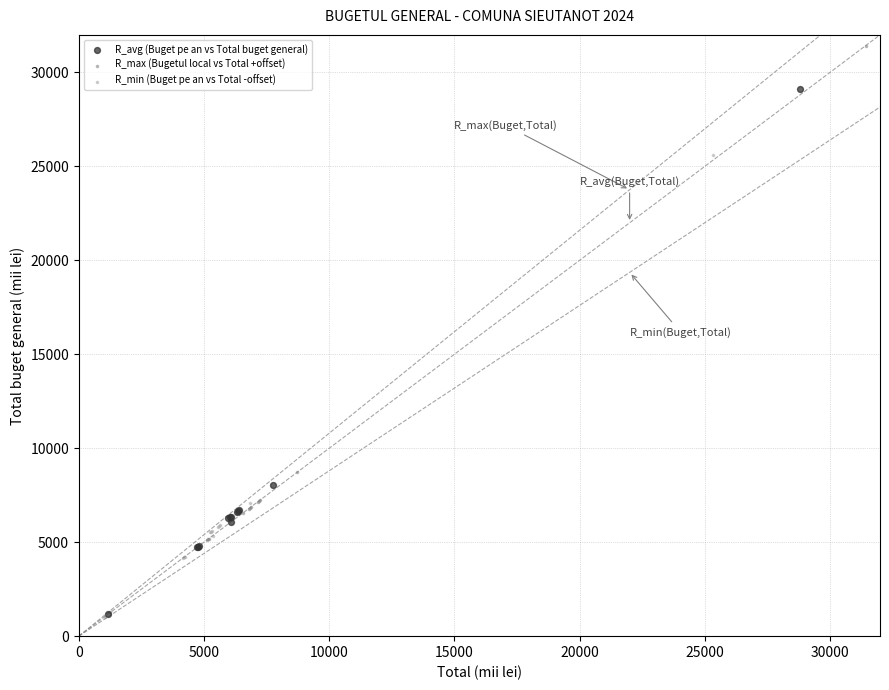

What are all the series names shown in the legend?

R_avg (Buget pe an vs Total buget general), R_max (Bugetul local vs Total +offset), R_min (Buget pe an vs Total -offset)